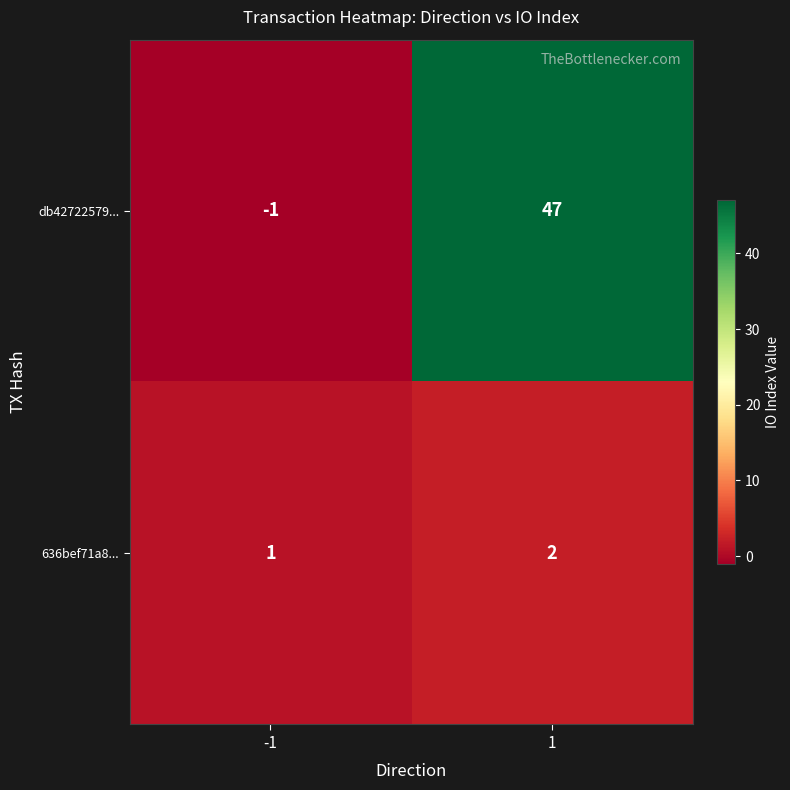

At which category is the sum across all series the highest?

1